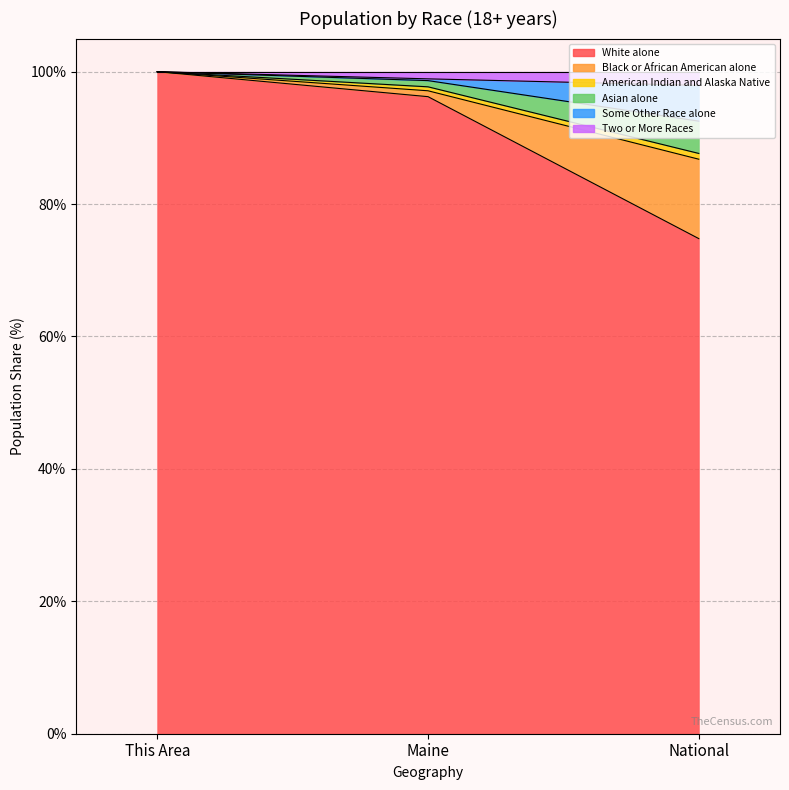

What is the total value across all series at This Area?

100.0